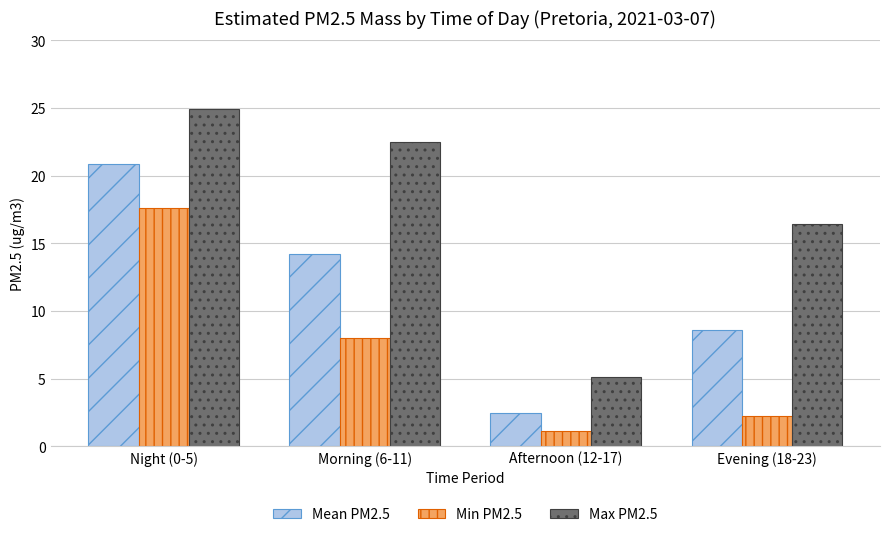

Rank the categories by Max PM2.5 value from highest to lowest.

Night (0-5), Morning (6-11), Evening (18-23), Afternoon (12-17)